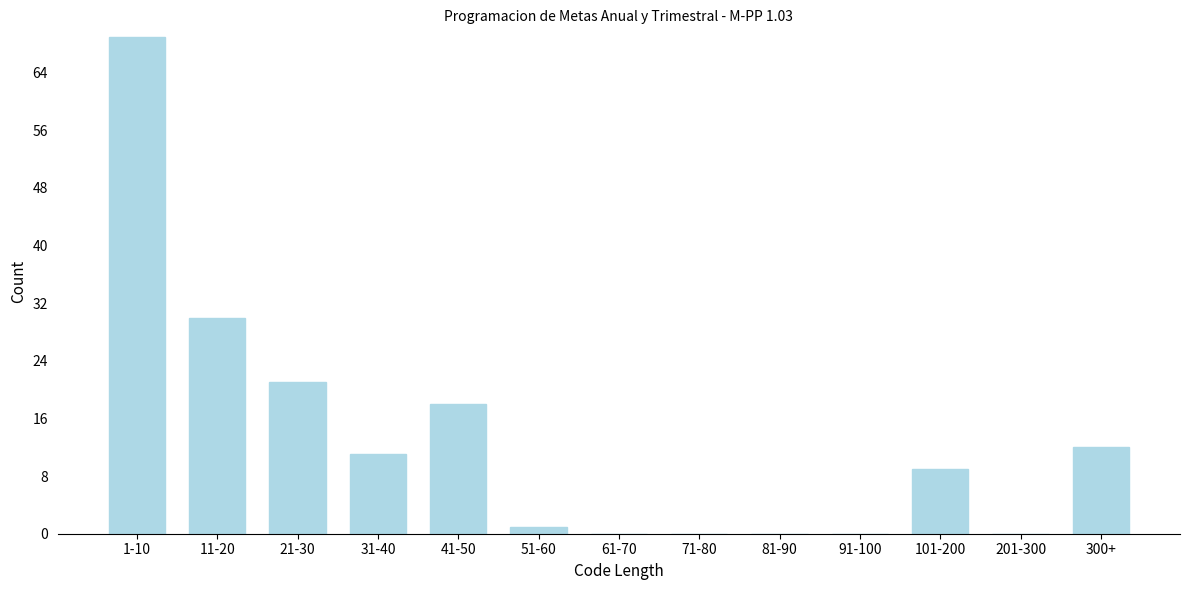

Reading left to right, list all the values displayed in this chart.

1-10=69	11-20=30	21-30=21	31-40=11	41-50=18	51-60=1	61-70=0	71-80=0	81-90=0	91-100=0	101-200=9	201-300=0	300+=12